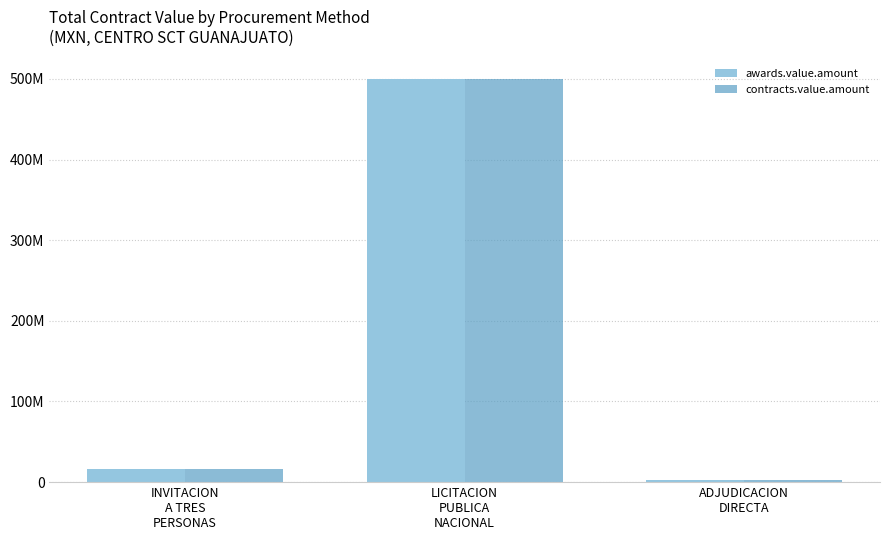

What is the minimum value for contracts.value.amount?

2731508.9